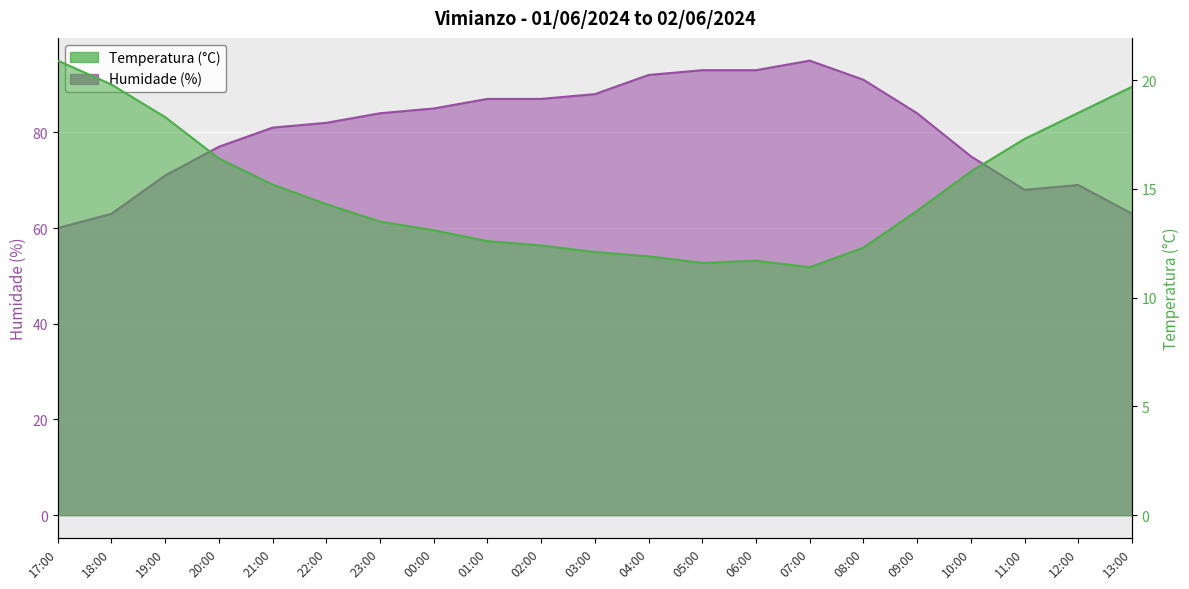

True or false: Temperatura (°C) and Humidade (%) cross at least once.

False